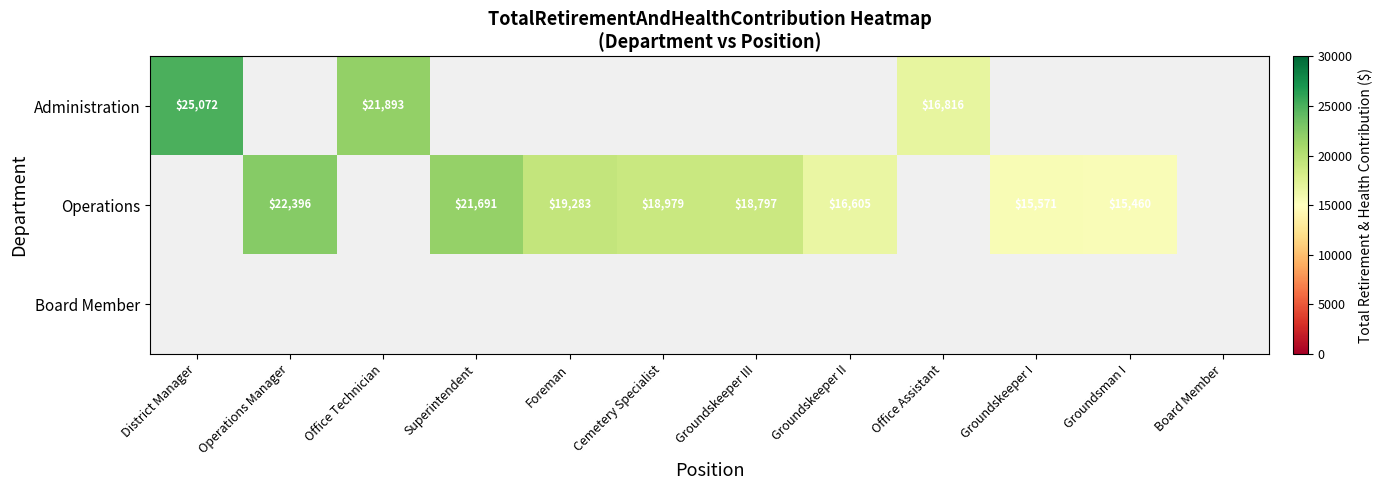

Which category has the highest value across all series?

District Manager